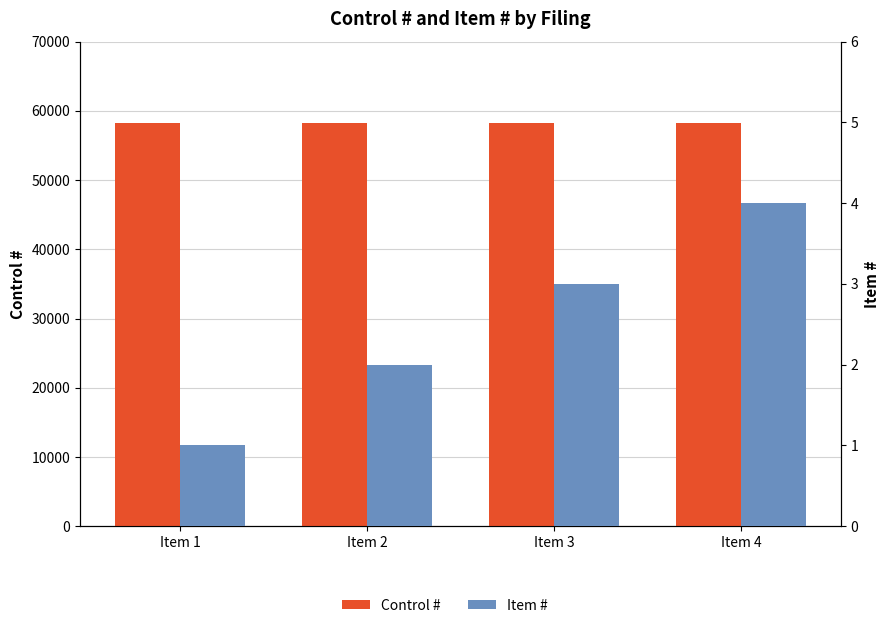

At which label is Item # closest to 2?

Item 2